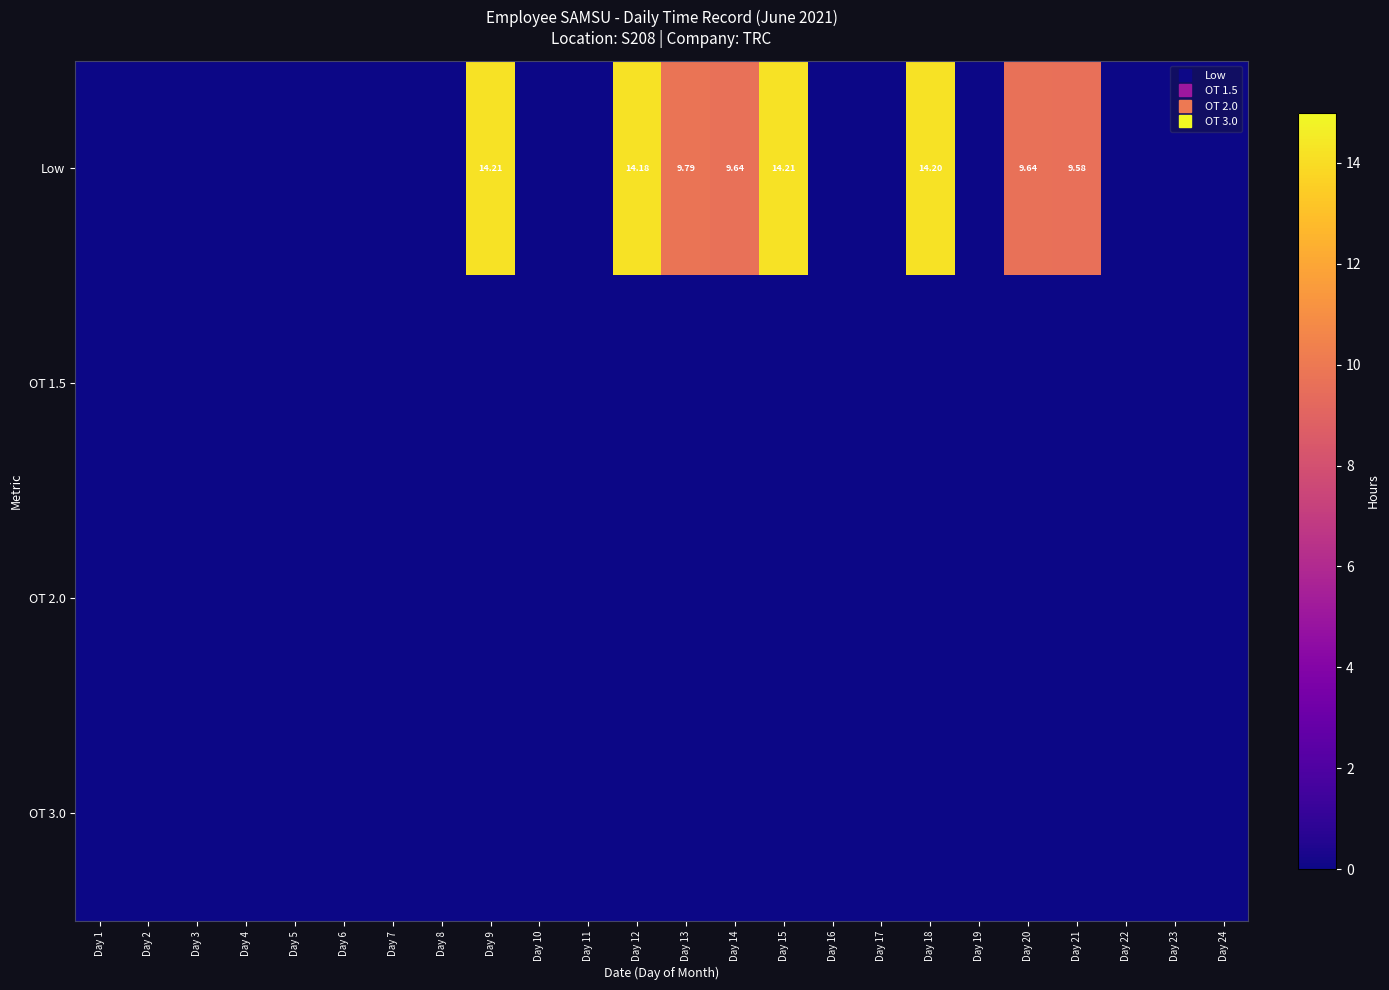

How many distinct data groups are displayed?

4